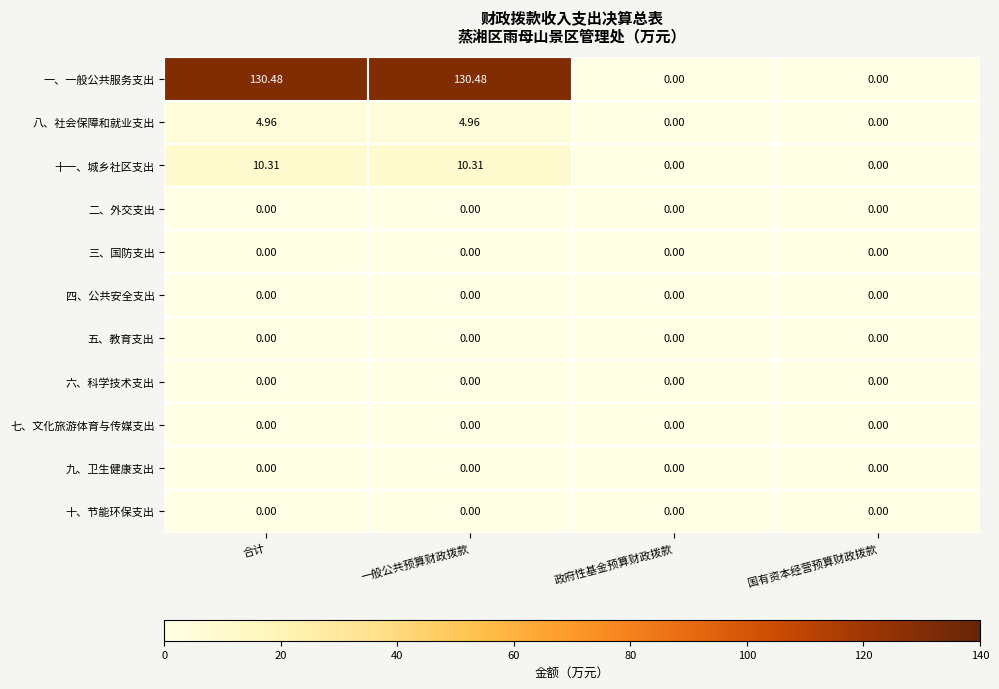

Which series has the largest total across all categories?

一、一般公共服务支出